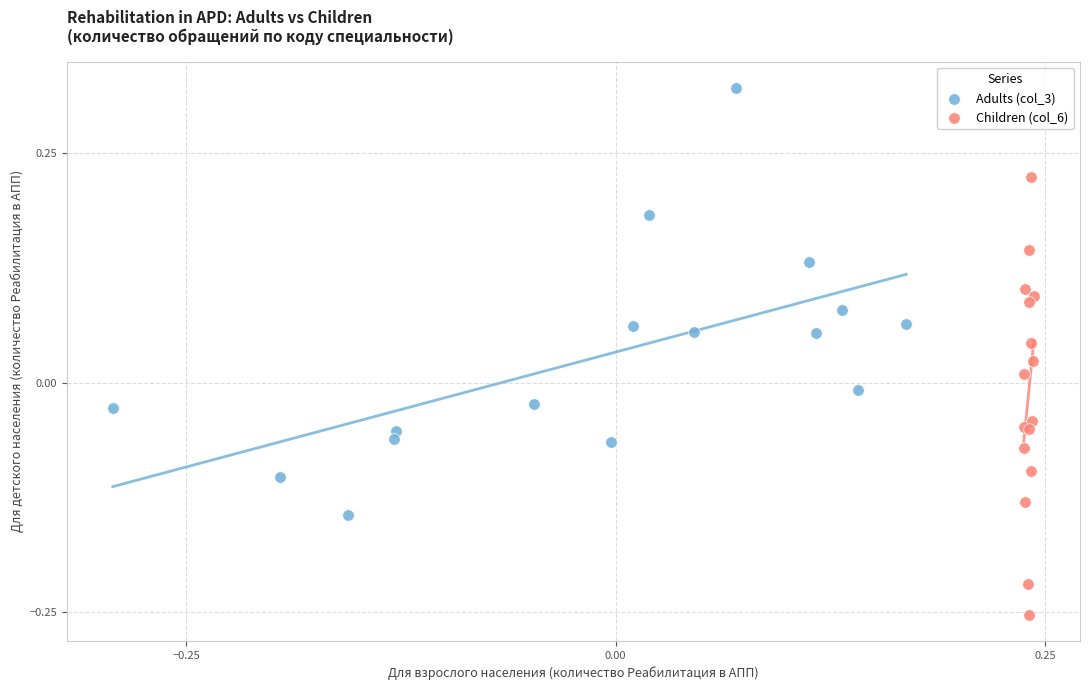

Which series contains the highest Y value?

Adults (col_3)